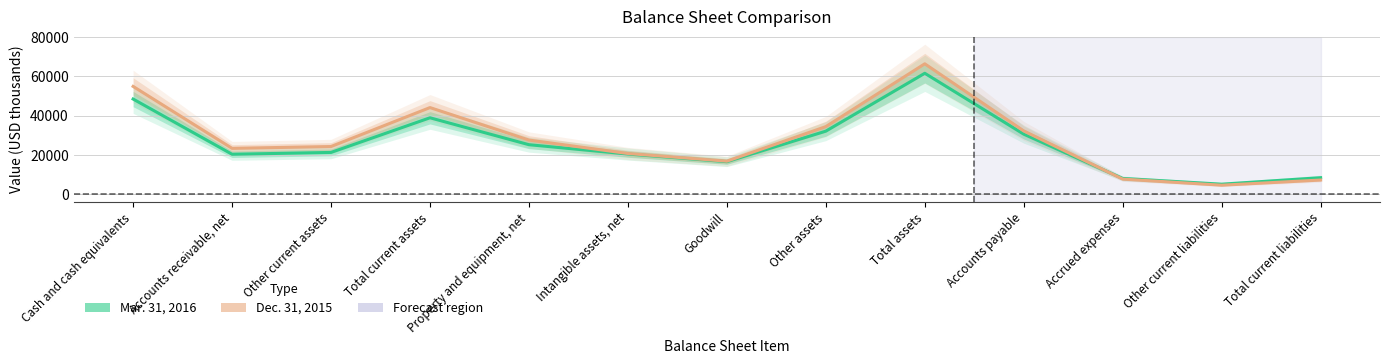

Where is Mar. 31, 2016 nearest to the value 33409?

Other assets